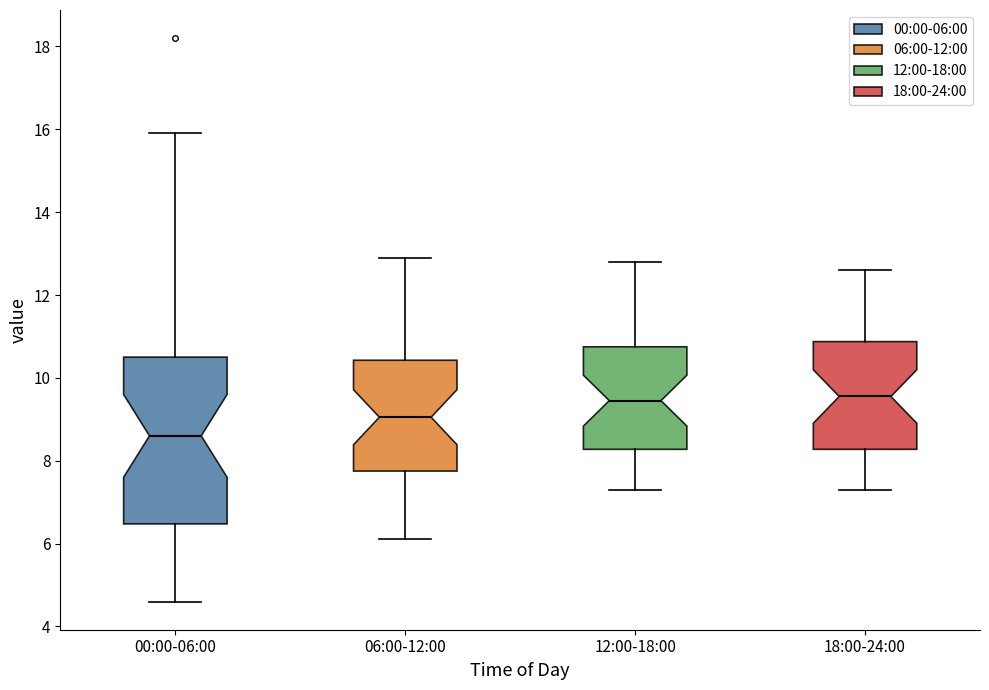

Where does the lower whisker of the box for 06:00-12:00 end on the y-axis? The values are not printed on the chart, so give them approximately, as read against the axis.

6.2